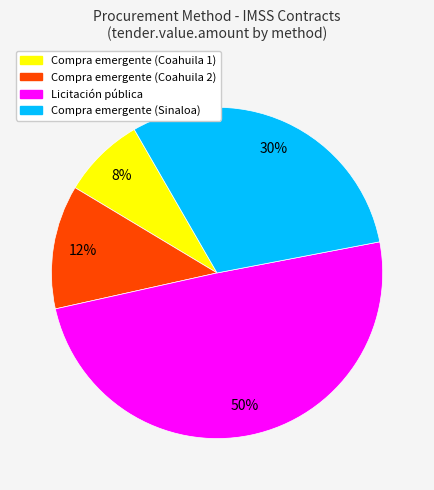

Is there a majority slice in this chart?

No